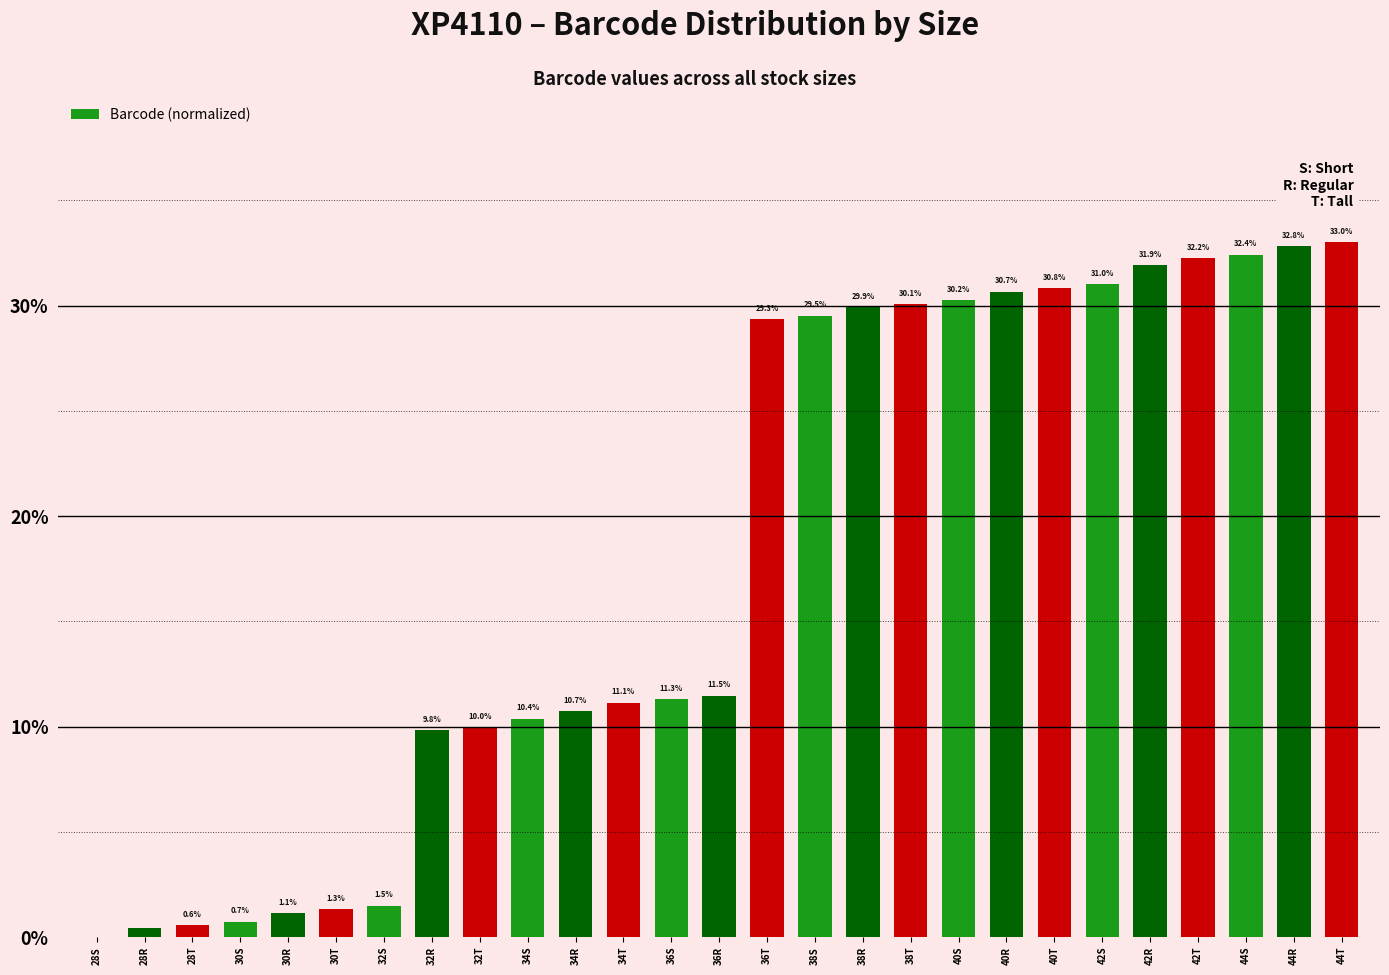

How many data points does each series have?

27